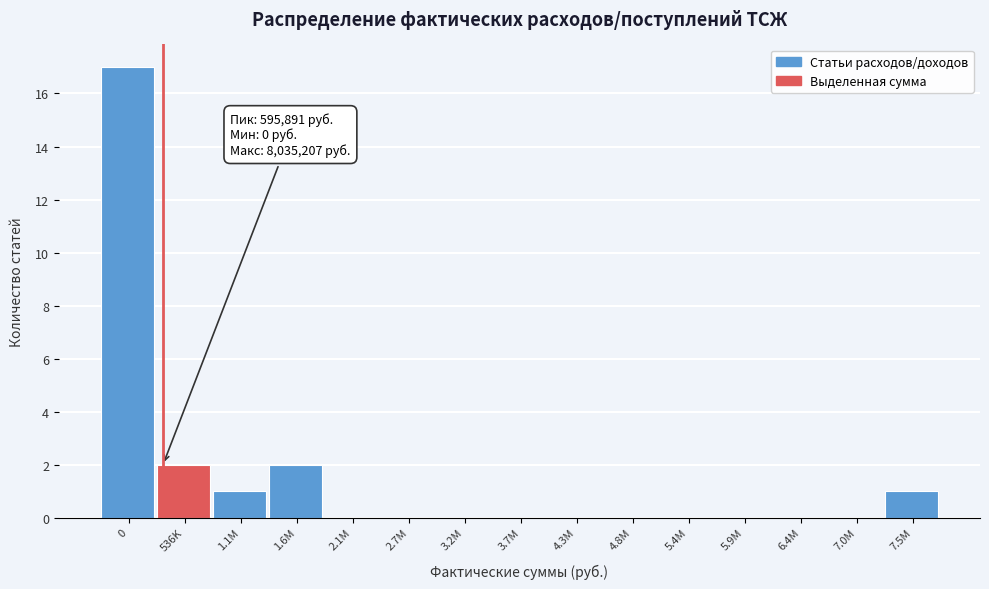

Reading left to right, transcribe all the data shown in this chart.

0=17	536K=2	1.1M=1	1.6M=2	2.1M=0	2.7M=0	3.2M=0	3.7M=0	4.3M=0	4.8M=0	5.4M=0	5.9M=0	6.4M=0	7.0M=0	7.5M=1